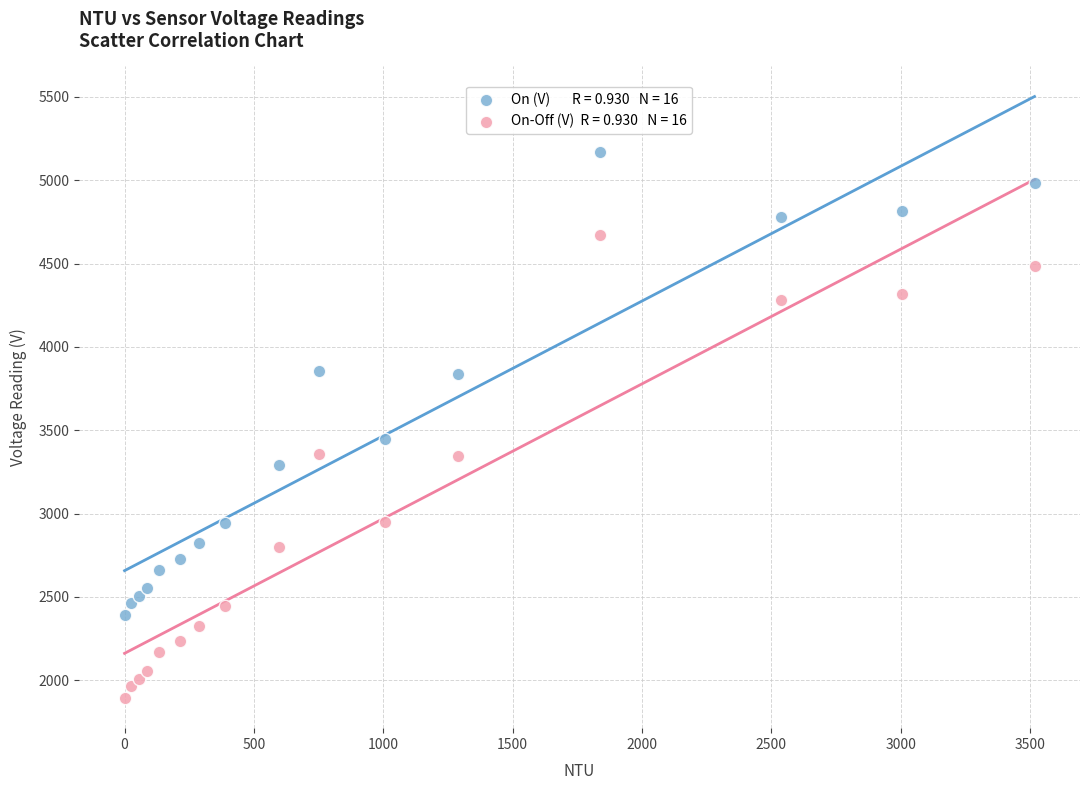

Across all series, what Y value is closest to 3532?

3447.3